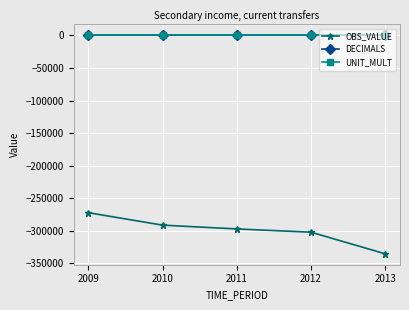

Reading left to right, extract all data points from this chart.

OBS_VALUE: 2009=-272155	2010=-291226	2011=-297033	2012=-302047	2013=-335193
DECIMALS: 2009=2	2010=2	2011=2	2012=2	2013=2
UNIT_MULT: 2009=6	2010=6	2011=6	2012=6	2013=6